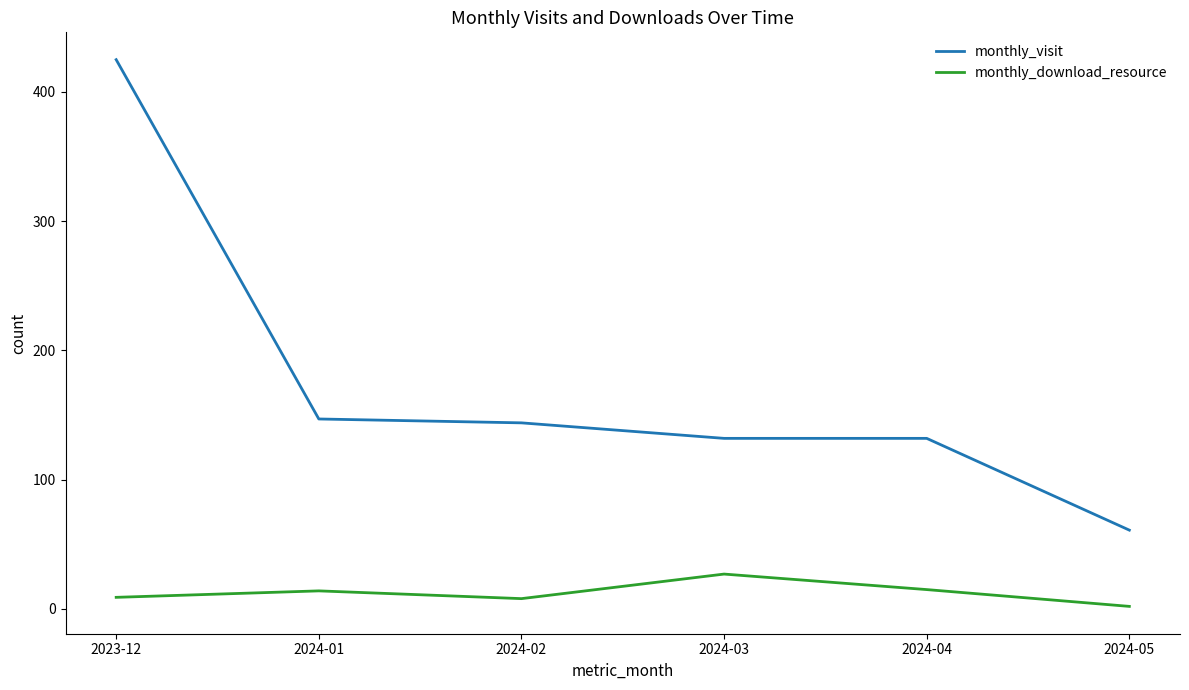

At which label does monthly_visit reach its peak?

2023-12